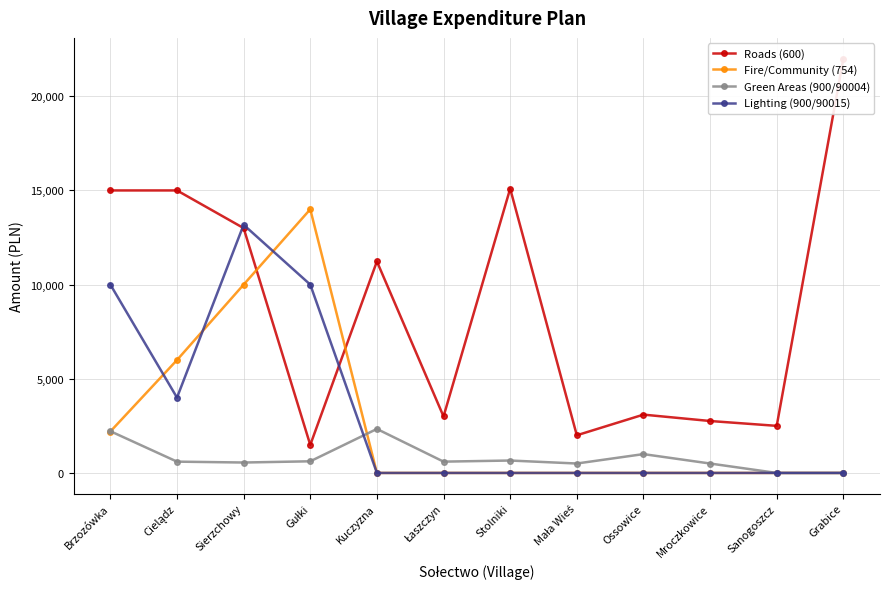

Which series has the largest total across all categories?

Roads (600)